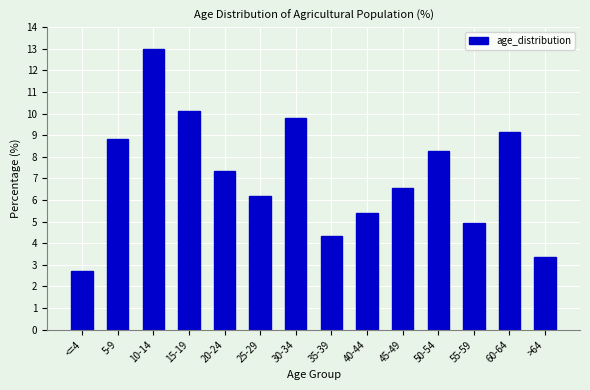

Reading right to left, what are all the values shown in this chart?

>64=3.4	60-64=9.2	55-59=4.9	50-54=8.3	45-49=6.6	40-44=5.4	35-39=4.4	30-34=9.8	25-29=6.2	20-24=7.4	15-19=10.1	10-14=13.0	5-9=8.8	<=4=2.7